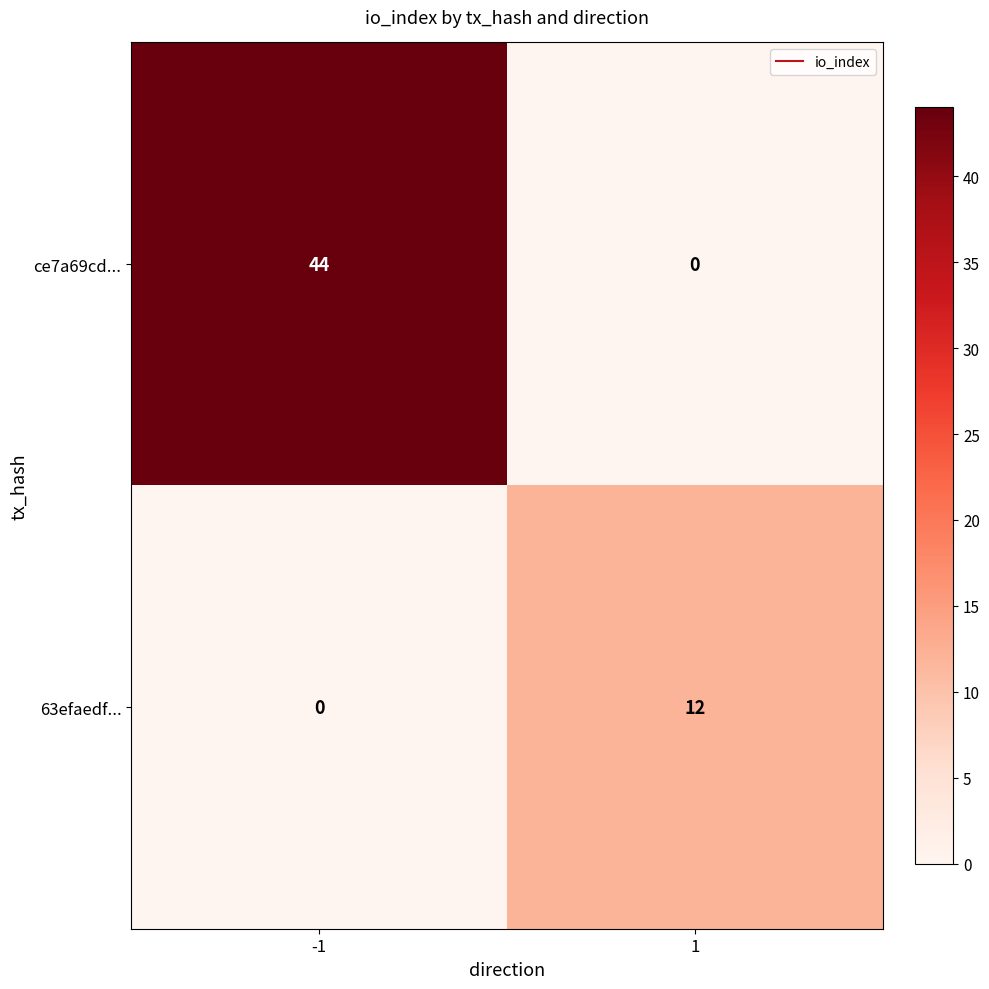

At 1, list the series in order from largest to smallest.

63efaedf..., ce7a69cd...